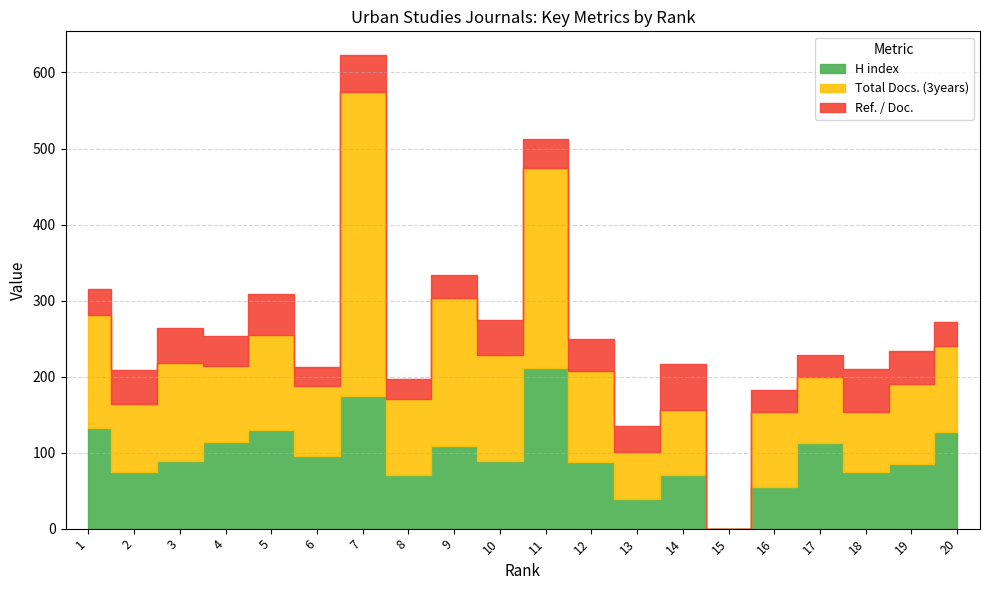

What is the sum of all Total Docs. (3years) values?

2534